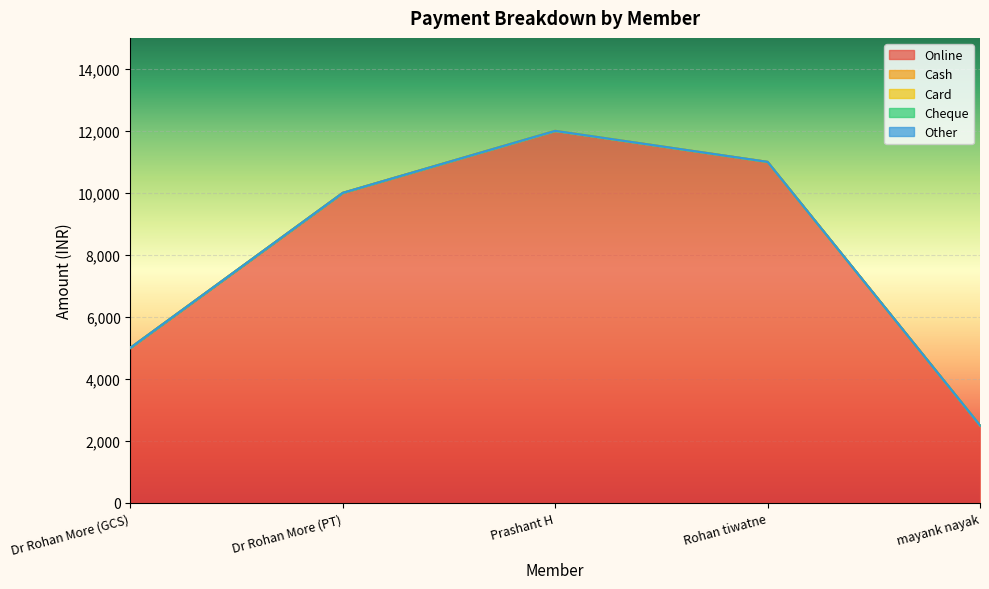

At Rohan tiwatne, list the series in order from smallest to largest.

Cash, Card, Cheque, Other, Online